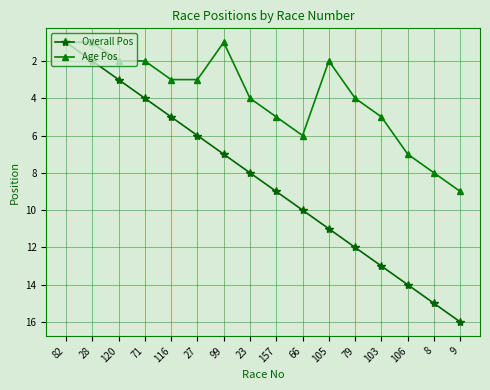

Rank the series at 23 from lowest to highest value.

Age Pos, Overall Pos